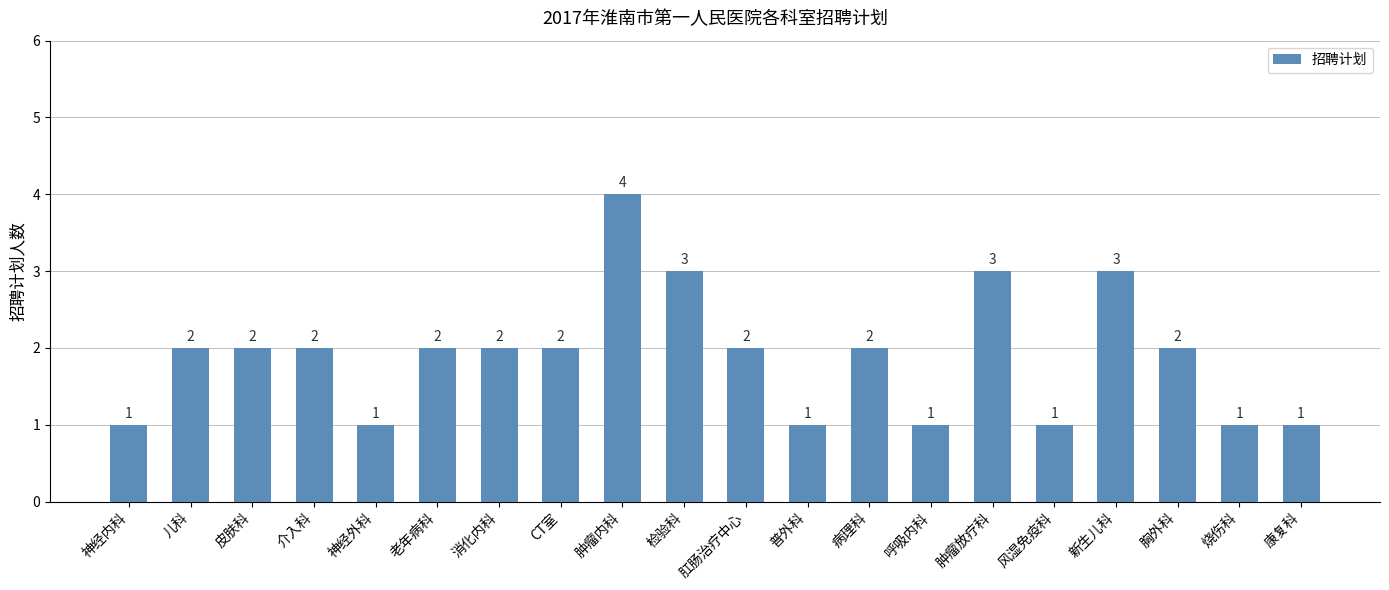

Approximately how many times larger is the value at 普外科 compared to 烧伤科?

1.0